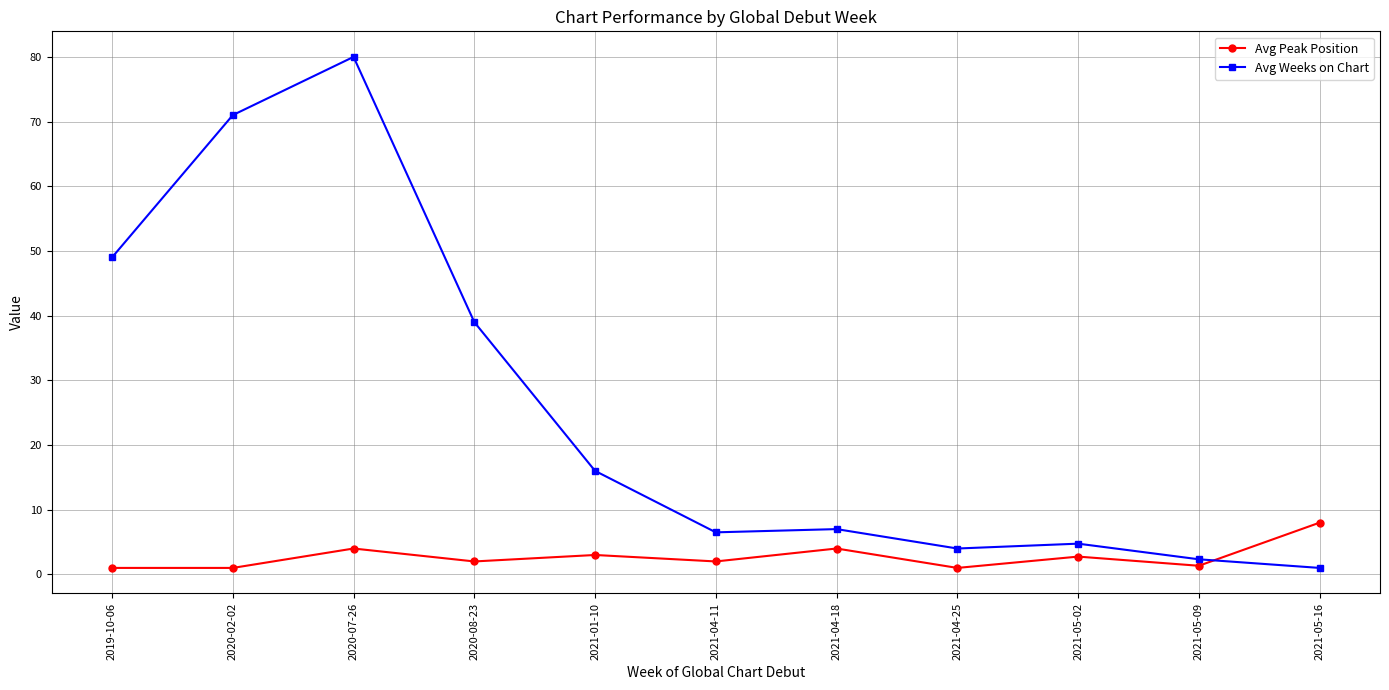

What is the smallest value displayed?

1.0